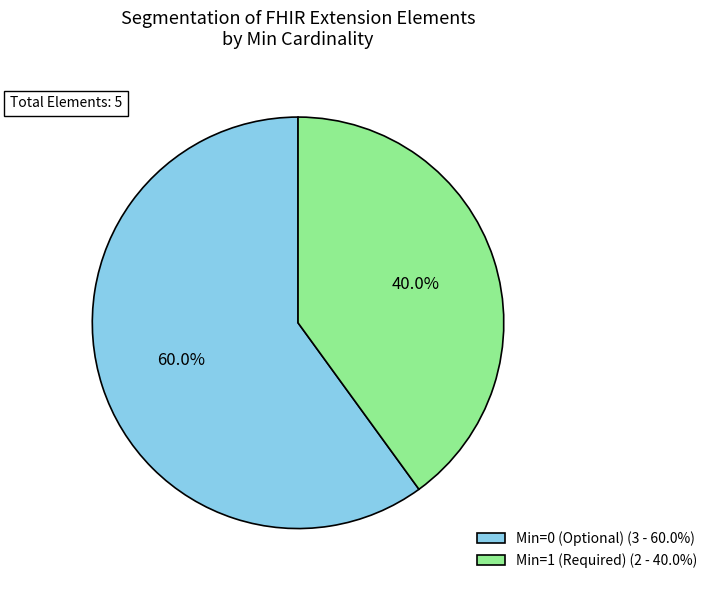

Rank the categories by value from lowest to highest.

Min=1 (Required) (2 - 40.0%), Min=0 (Optional) (3 - 60.0%)